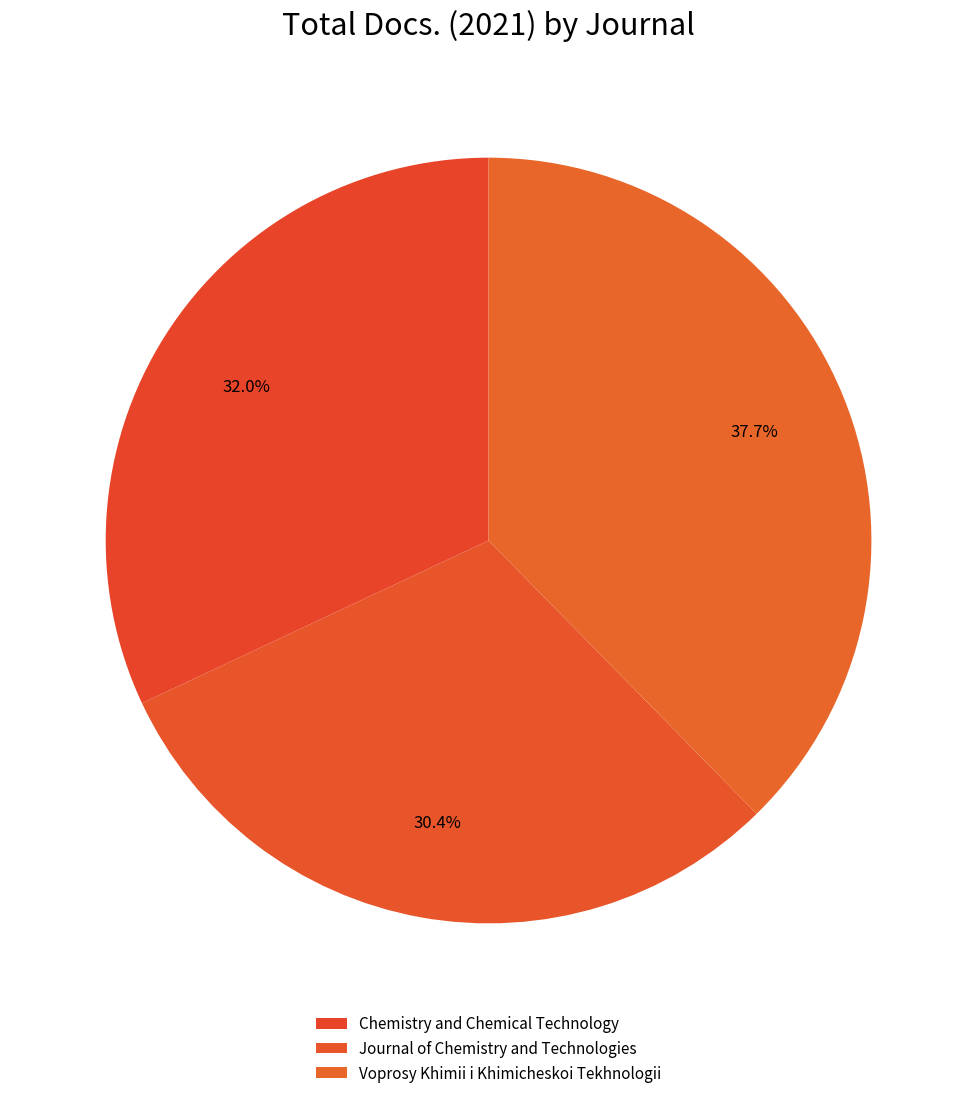

Rank the categories by value from lowest to highest.

Journal of Chemistry and Technologies, Chemistry and Chemical Technology, Voprosy Khimii i Khimicheskoi Tekhnologii